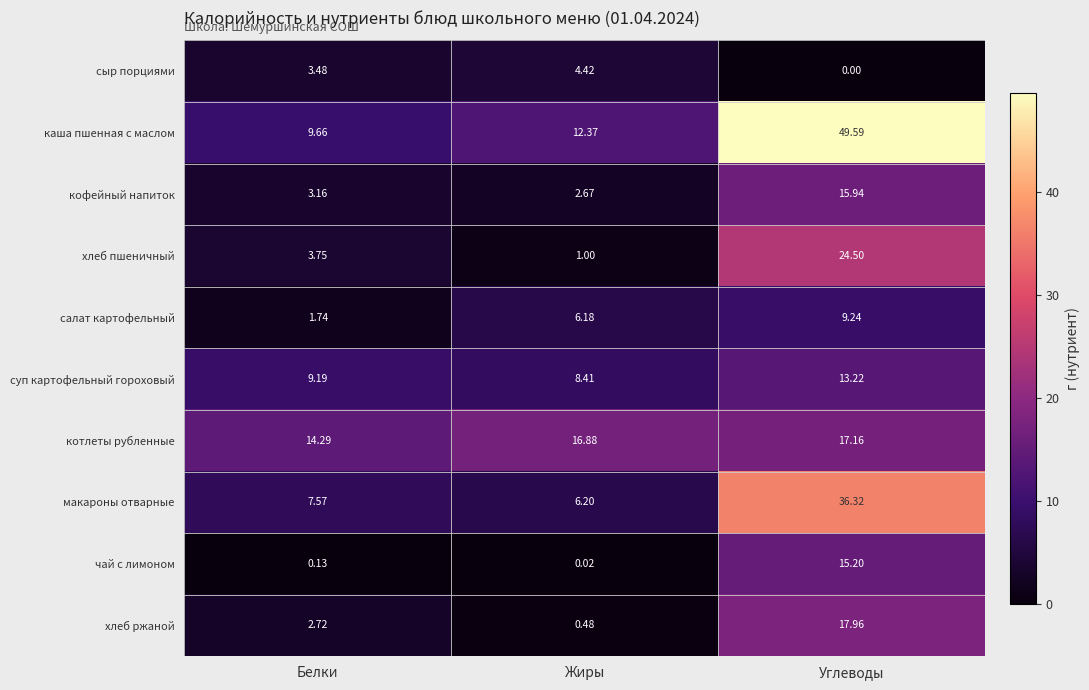

At which label is суп картофельный гороховый closest to 10?

Белки